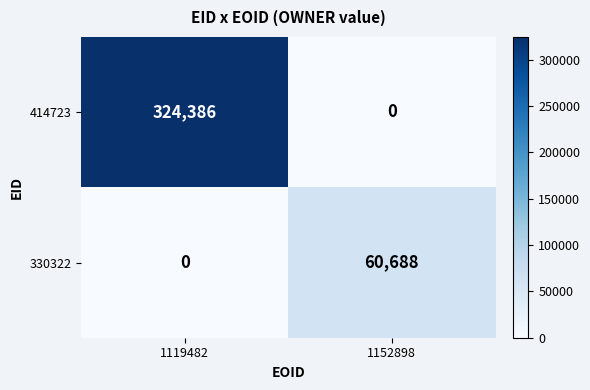

At how many categories does at least one series exceed 211187?

1